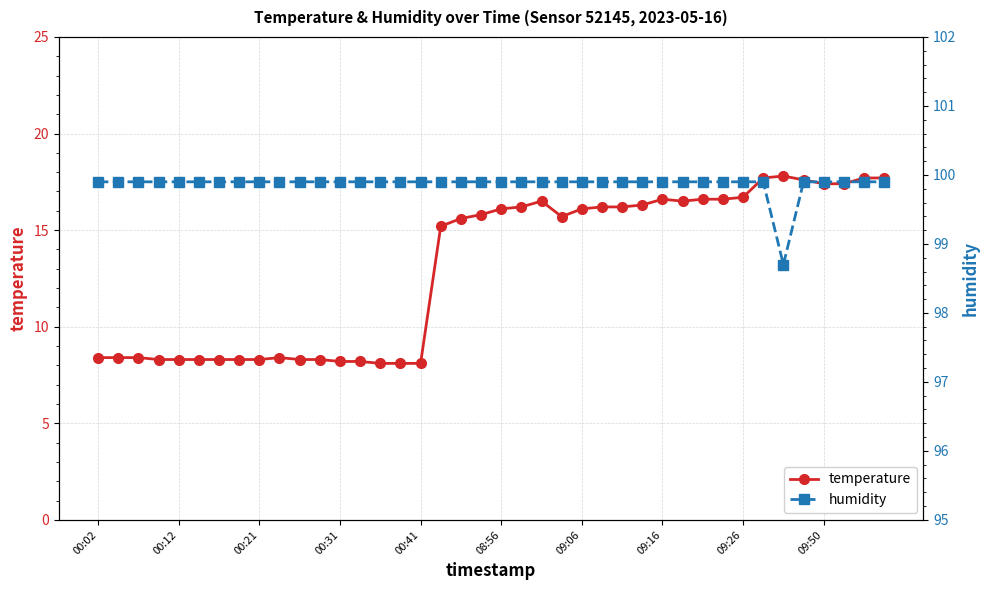

What is the sum of all temperature values?

522.9